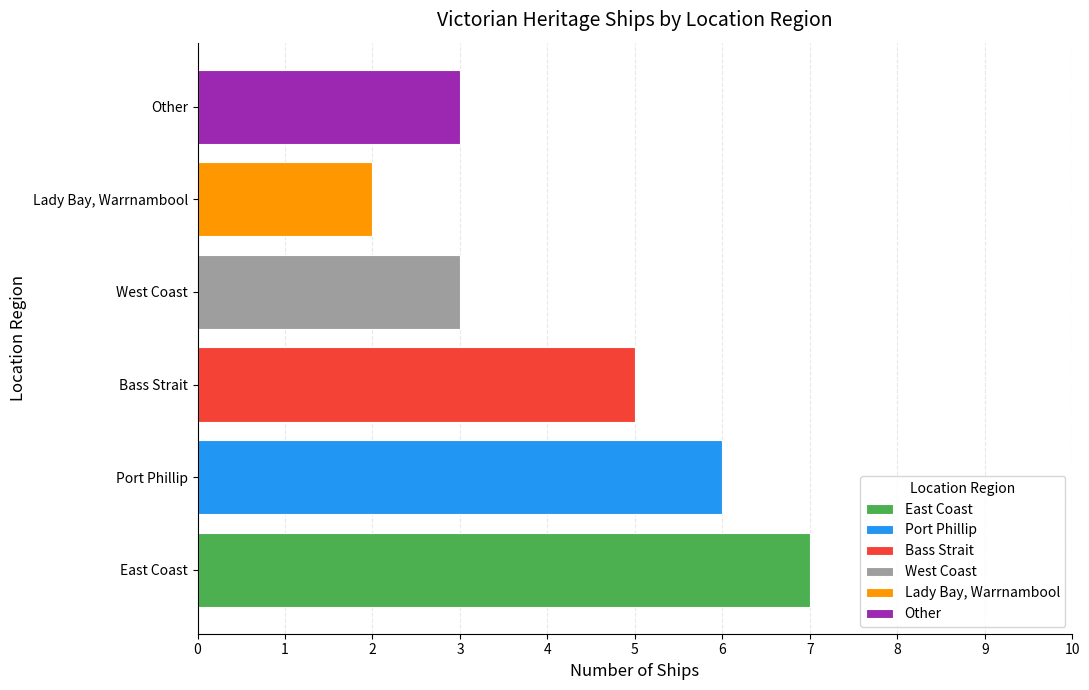

How many categories are shown in the chart?

6